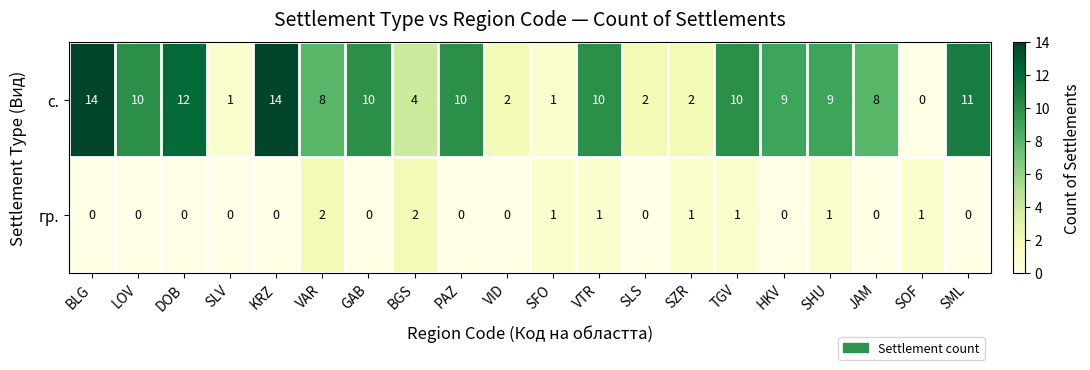

Which series has the largest total across all categories?

с.